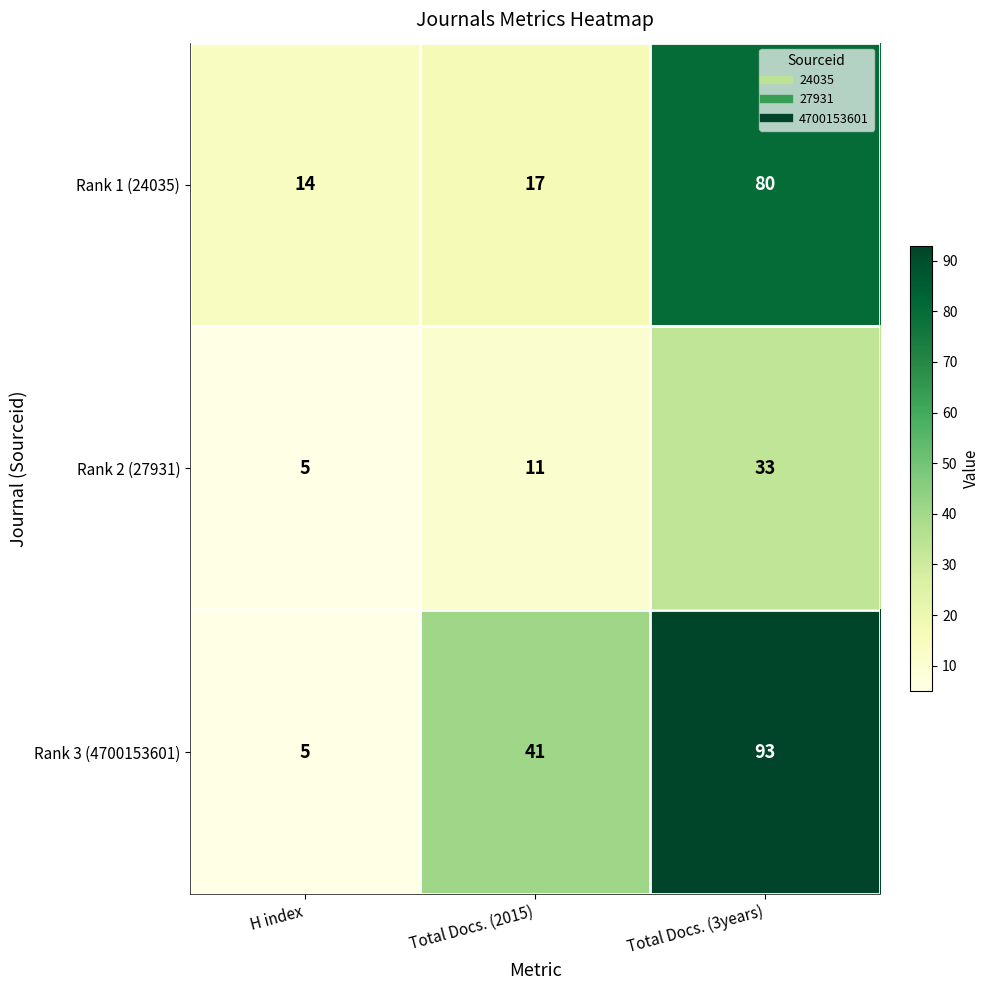

What is the smallest value displayed?

5